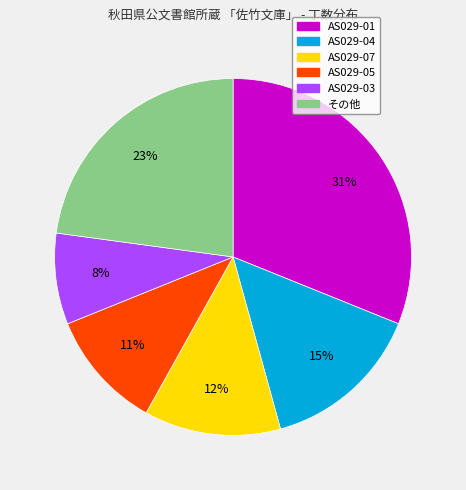

Is there any slice that represents more than half of the pie?

No